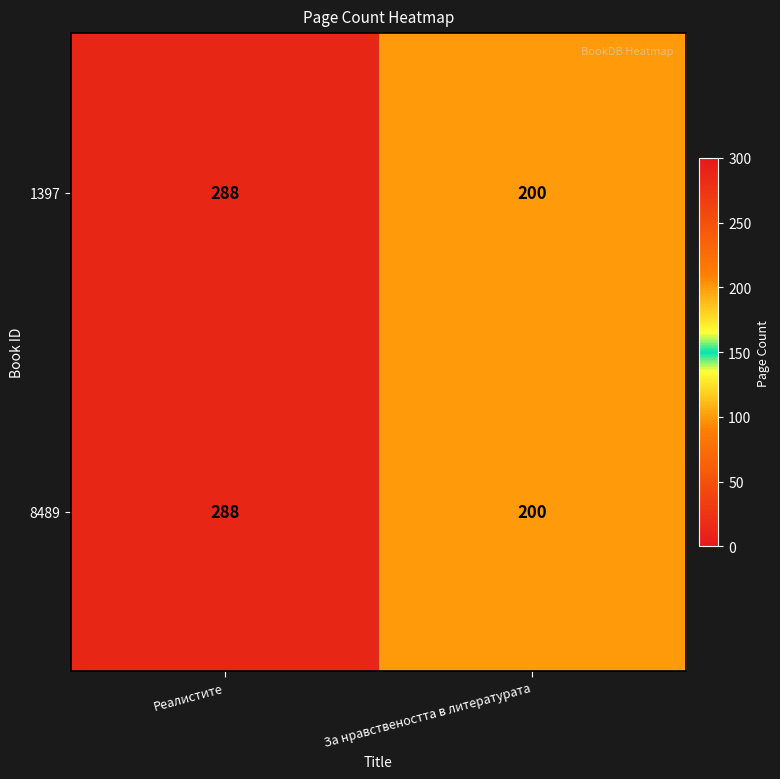

Is the value of 1397 at За нравствеността в литературата greater than the value of 8489 at Реалистите?

No